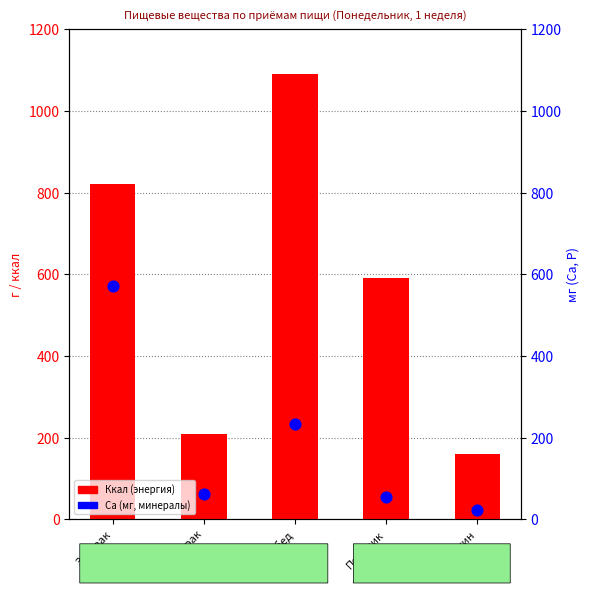

Which series reaches the maximum Y coordinate?

Ккал (energy)